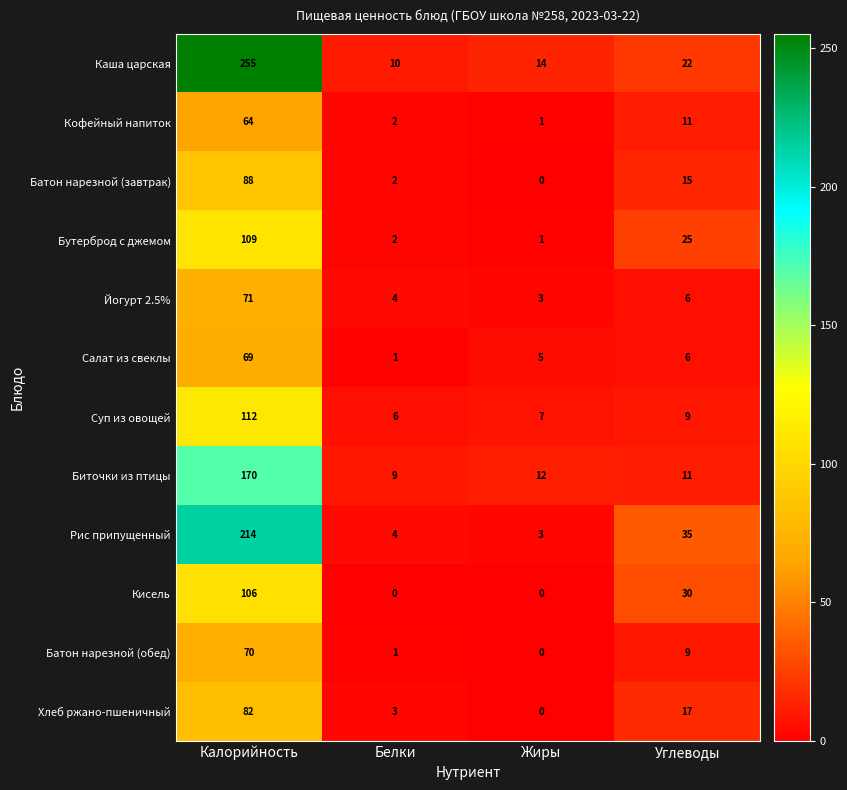

What is the greatest value displayed?

255